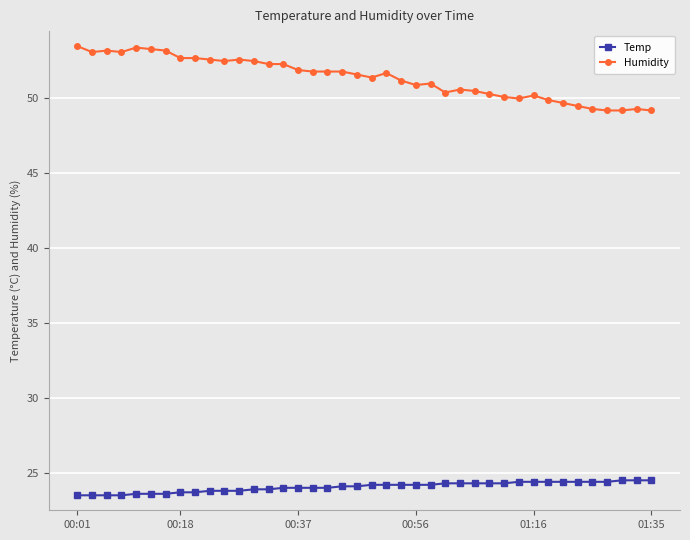

At how many categories does at least one series exceed 28?

40